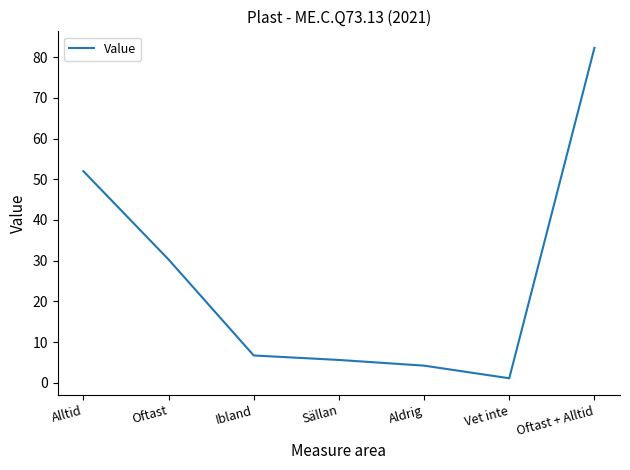

How many lines are shown in the chart?

1